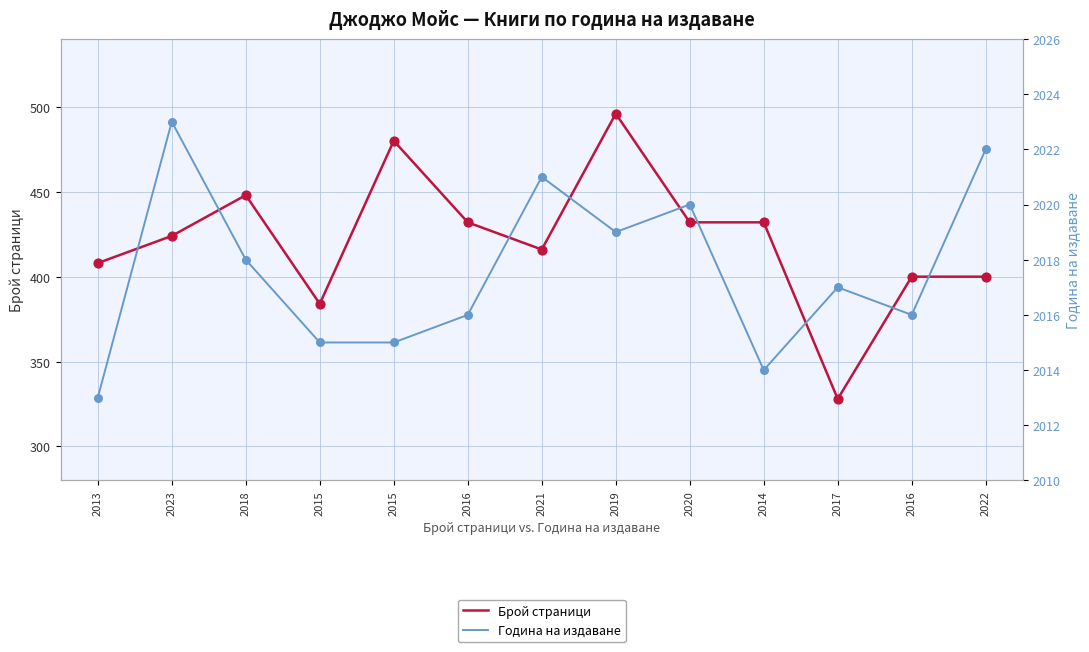

Which series has the largest total across all categories?

Година на издаване